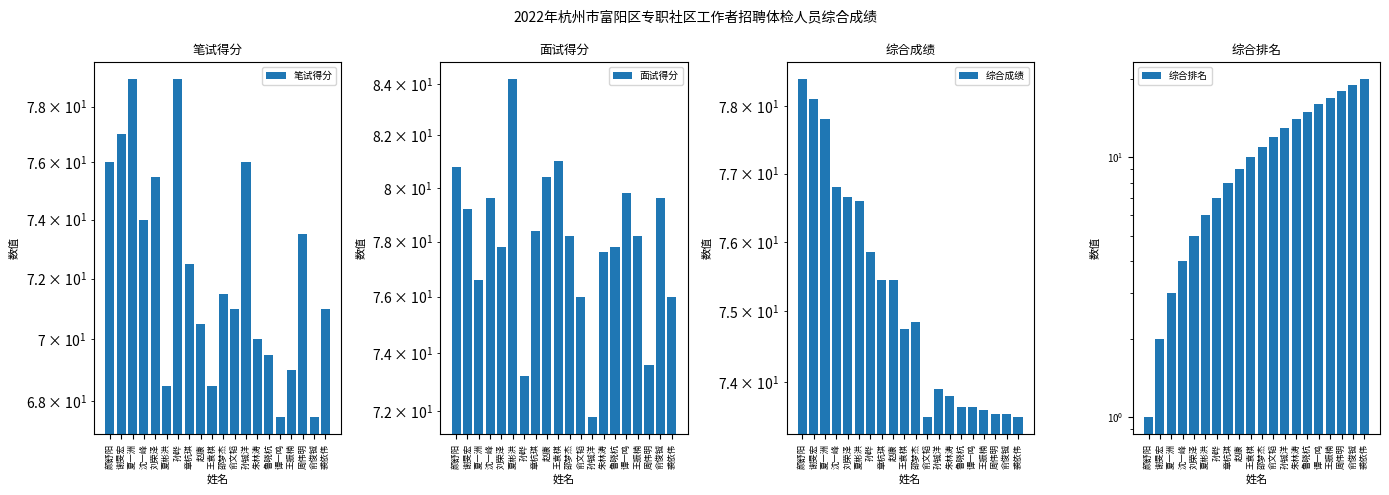

How many bars are there in each group?

4